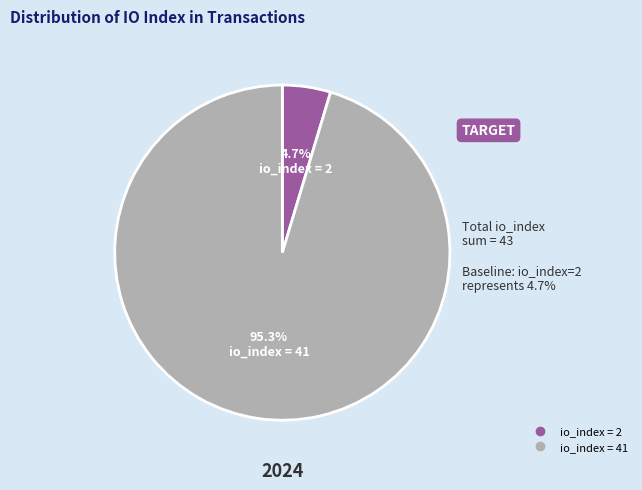

Is there any slice that represents more than half of the pie?

Yes